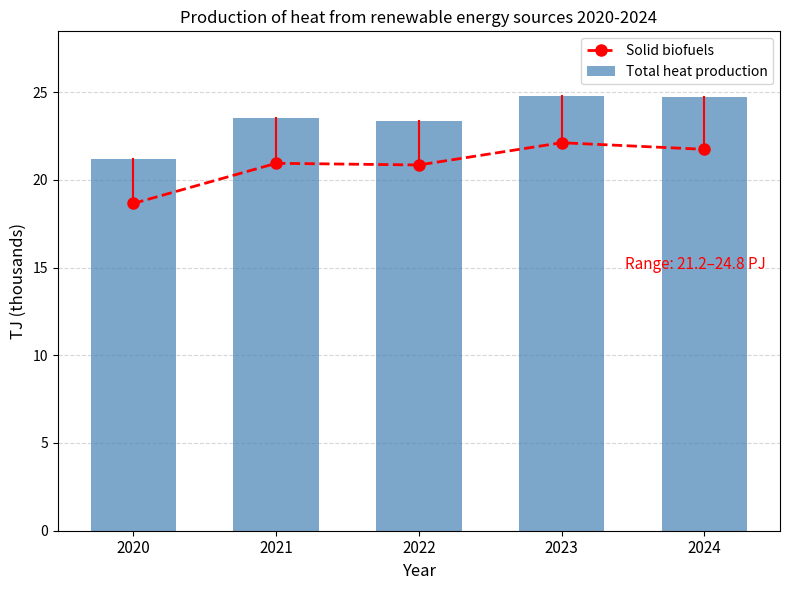

At which label does Solid biofuels reach its peak?

2023